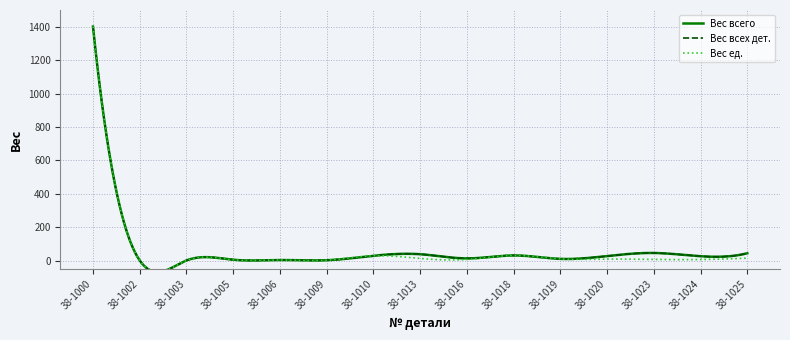

What is the difference between the highest and lowest values at 38-1016?

6.5